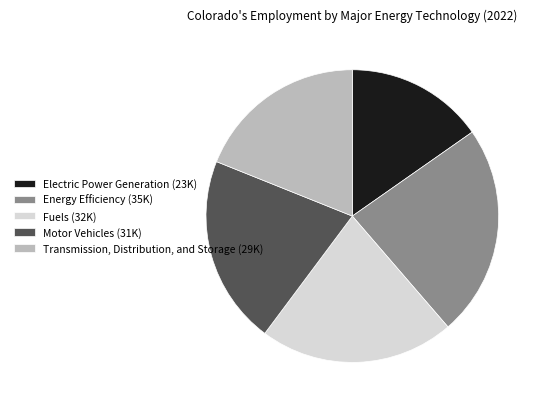

Approximately how many times larger is the value at Transmission, Distribution, and Storage compared to Energy Efficiency?

0.8